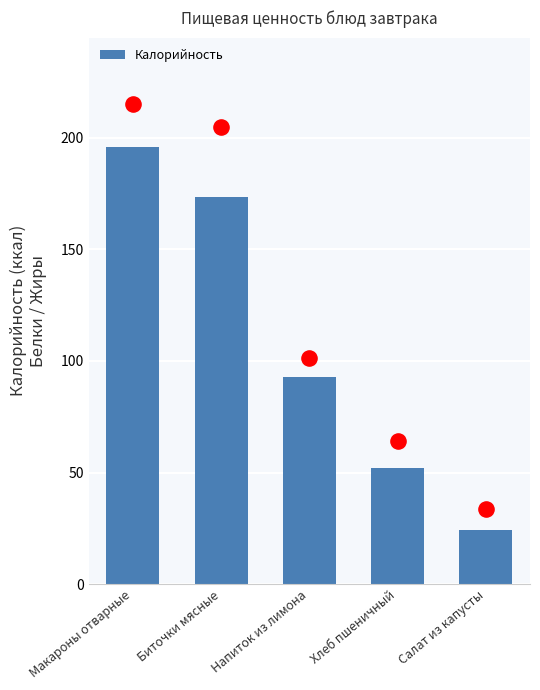

What is the change in value from Биточки мясные to Напиток из лимона?

-80.5